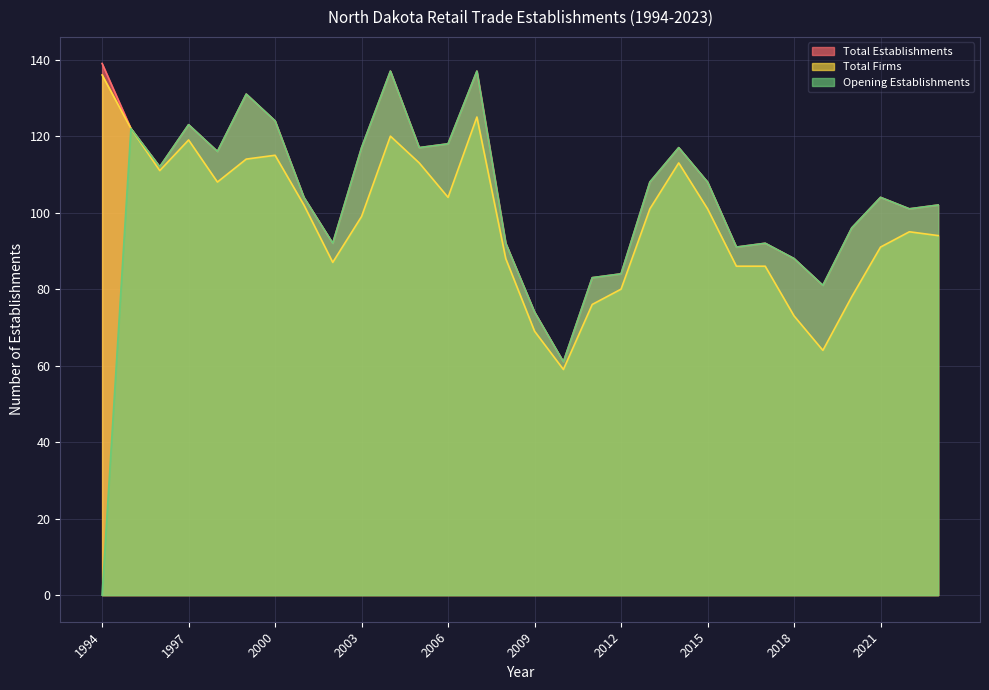

True or false: Opening Establishments has a value of 30 at 2019.

False